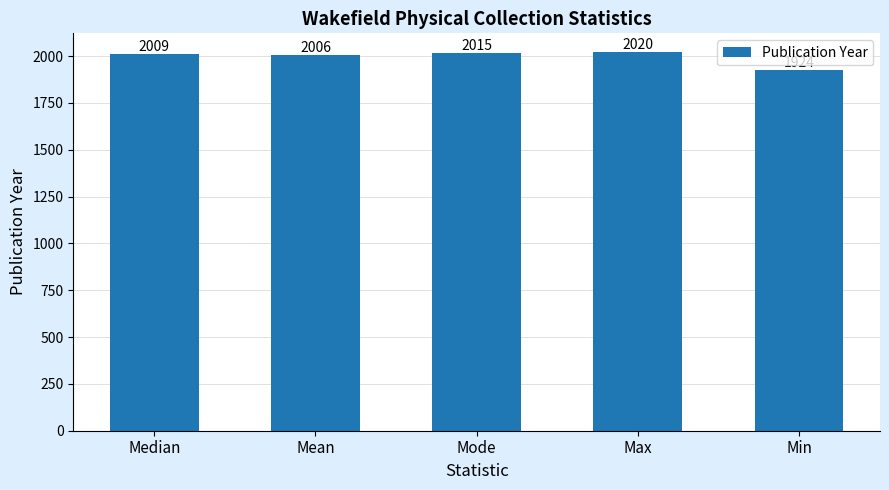

What value does the data have at Mode?

2015